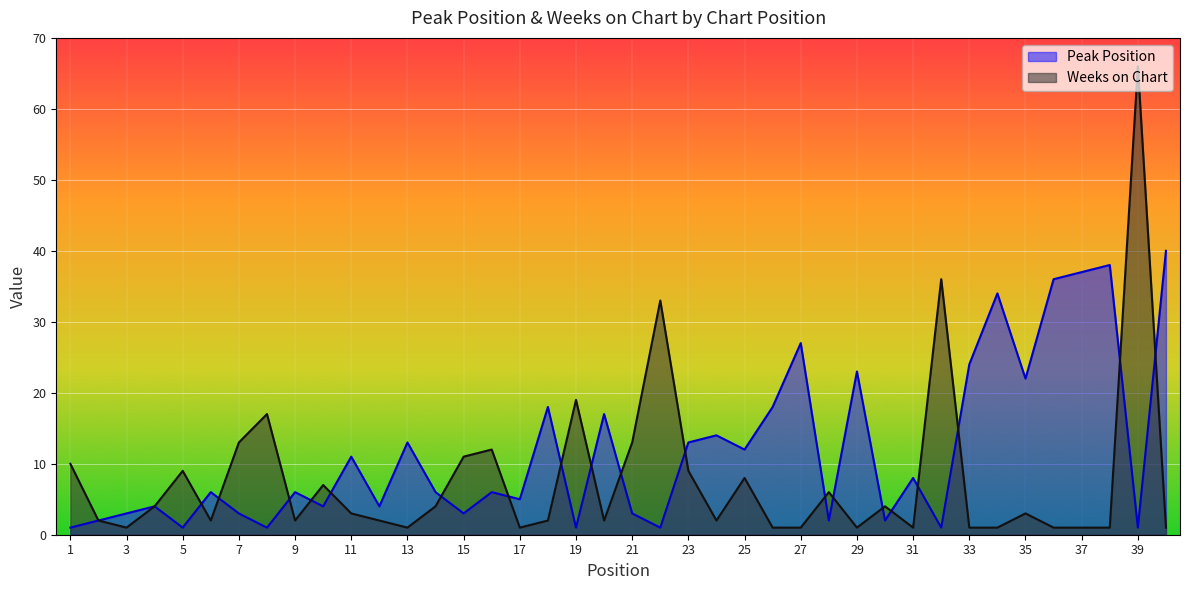

Is the value of Weeks on Chart at 40 greater than the value of Peak Position at 35?

No